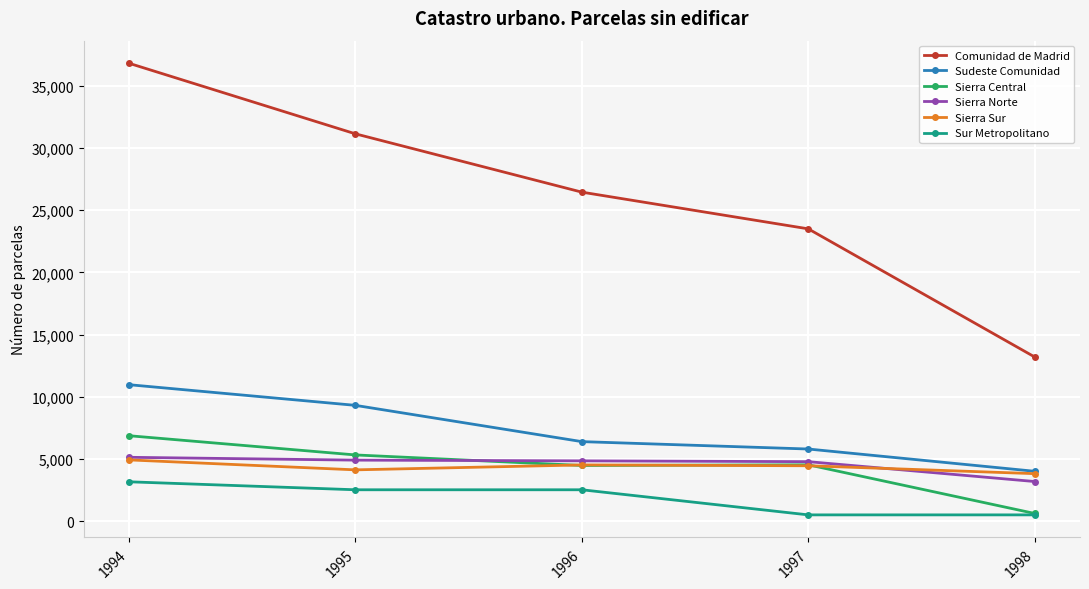

Which category has the lowest value in the Sierra Norte series?

1998